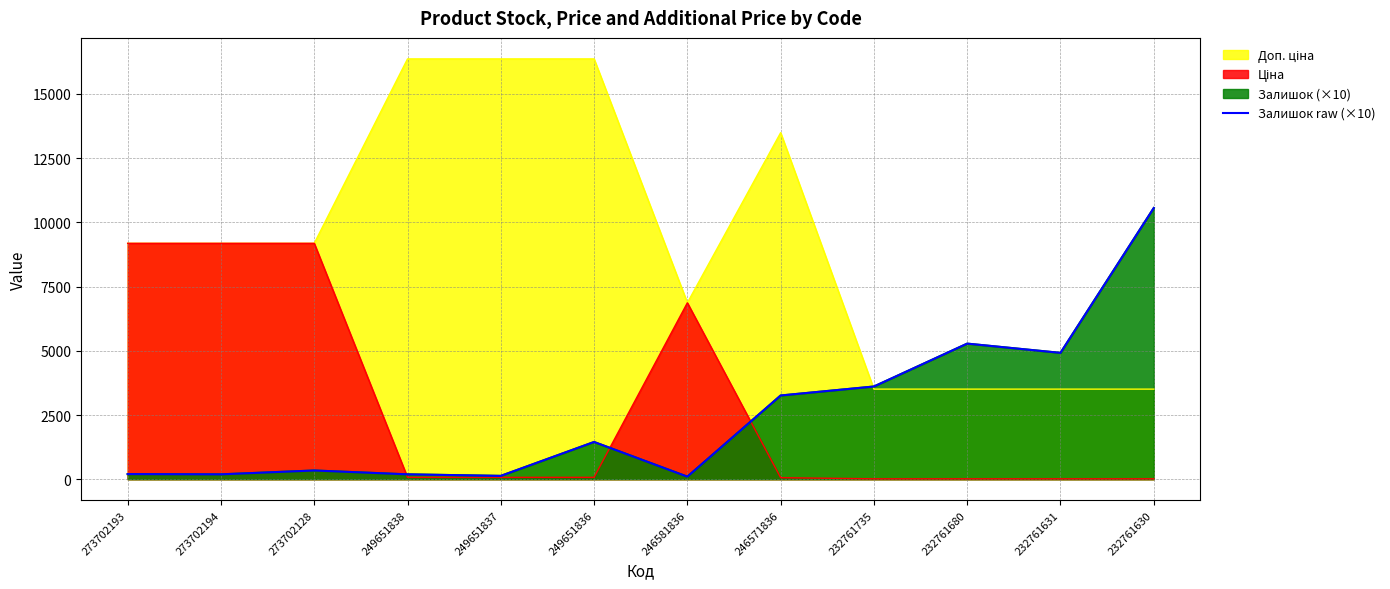

True or false: the data shows 5280 at 232761680.

True